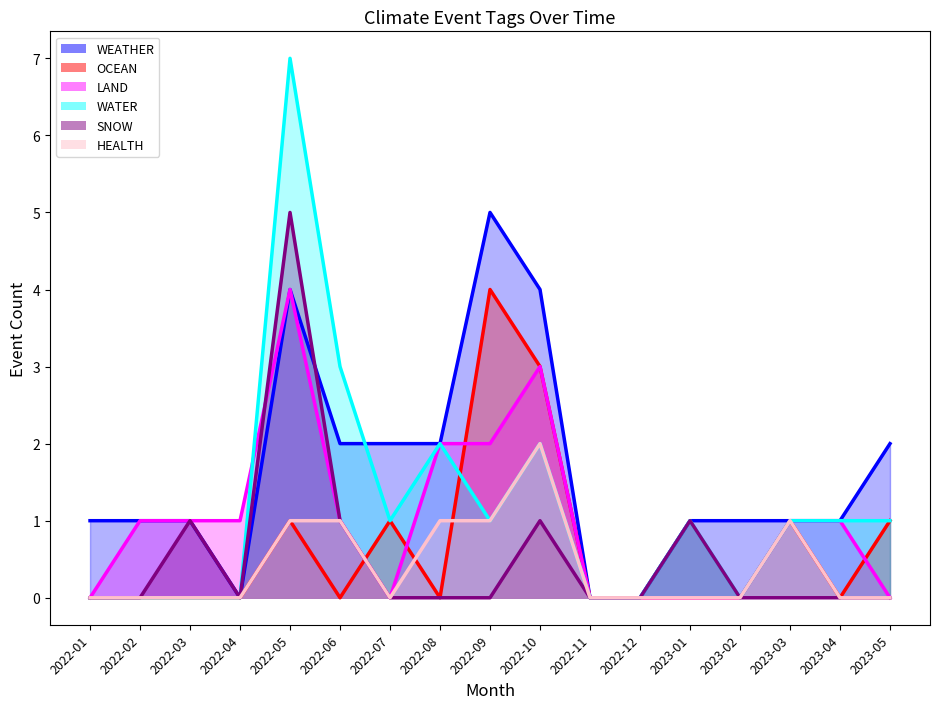

At which category is the sum across all series the highest?

2022-05